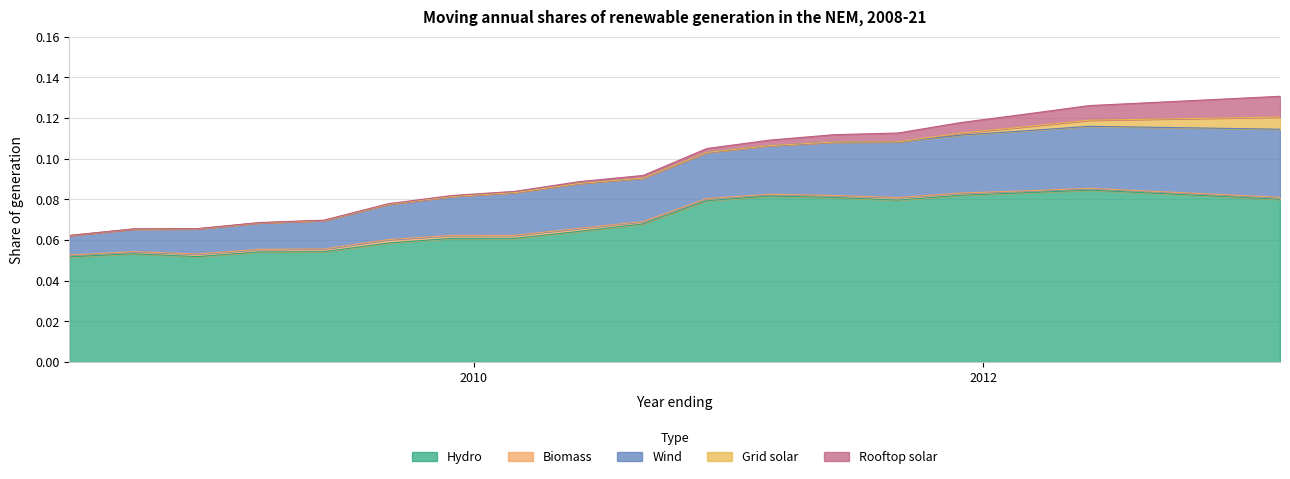

What is the label of the 10th point from the left?

2010-09